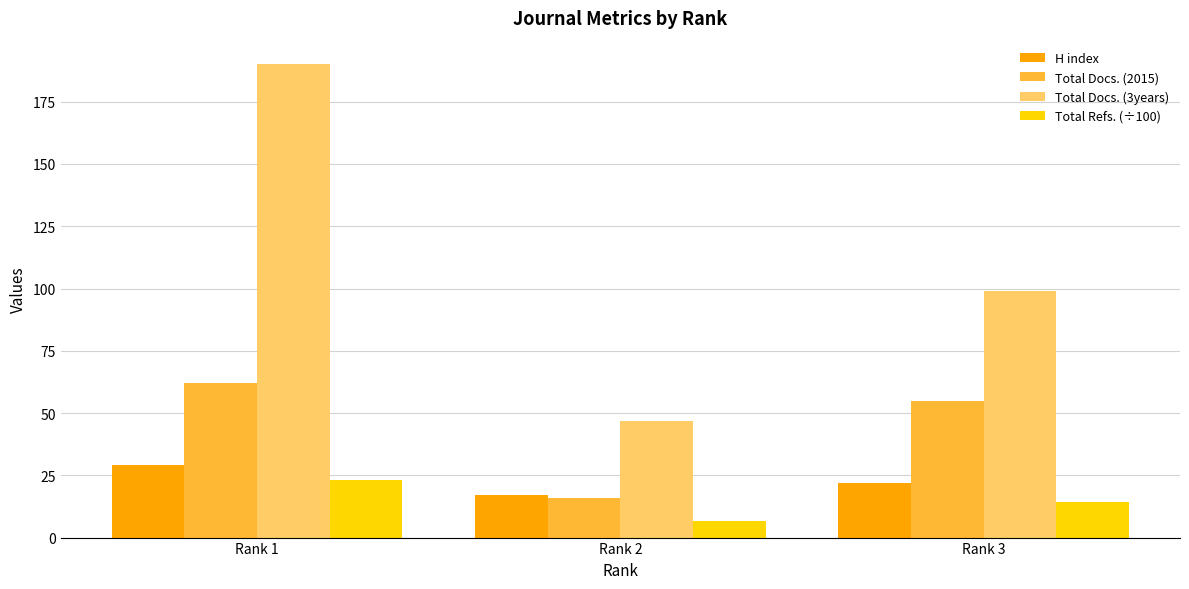

What are all the series names shown in the legend?

H index, Total Docs. (2015), Total Docs. (3years), Total Refs. (÷100)